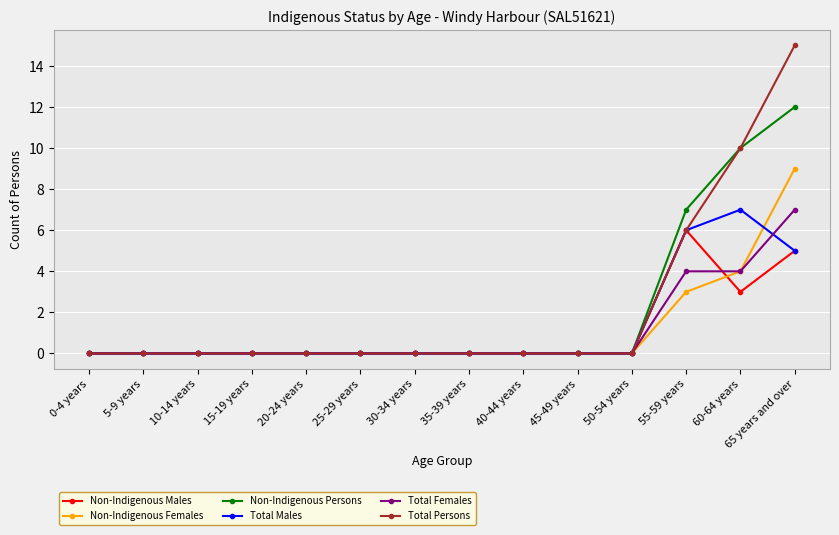

At which category is the sum across all series the highest?

65 years and over